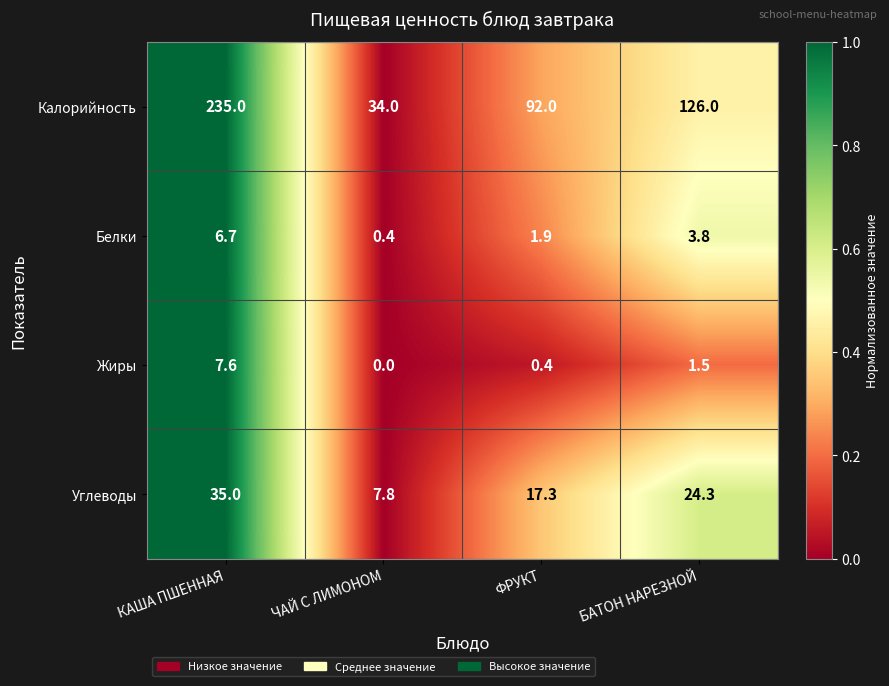

What is the spread (max minus min) of values at ФРУКТ?

91.6